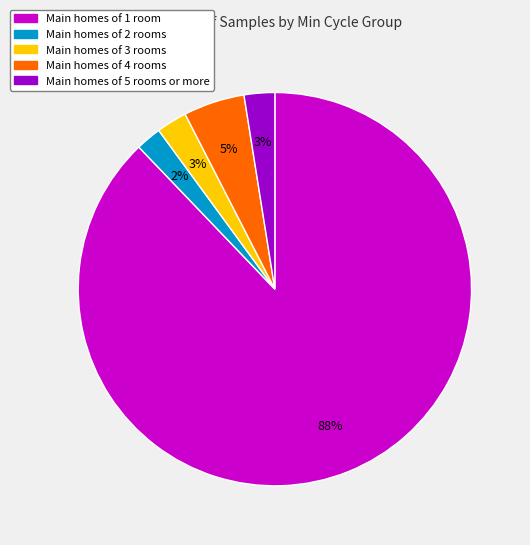

How many slices are in this pie chart?

5